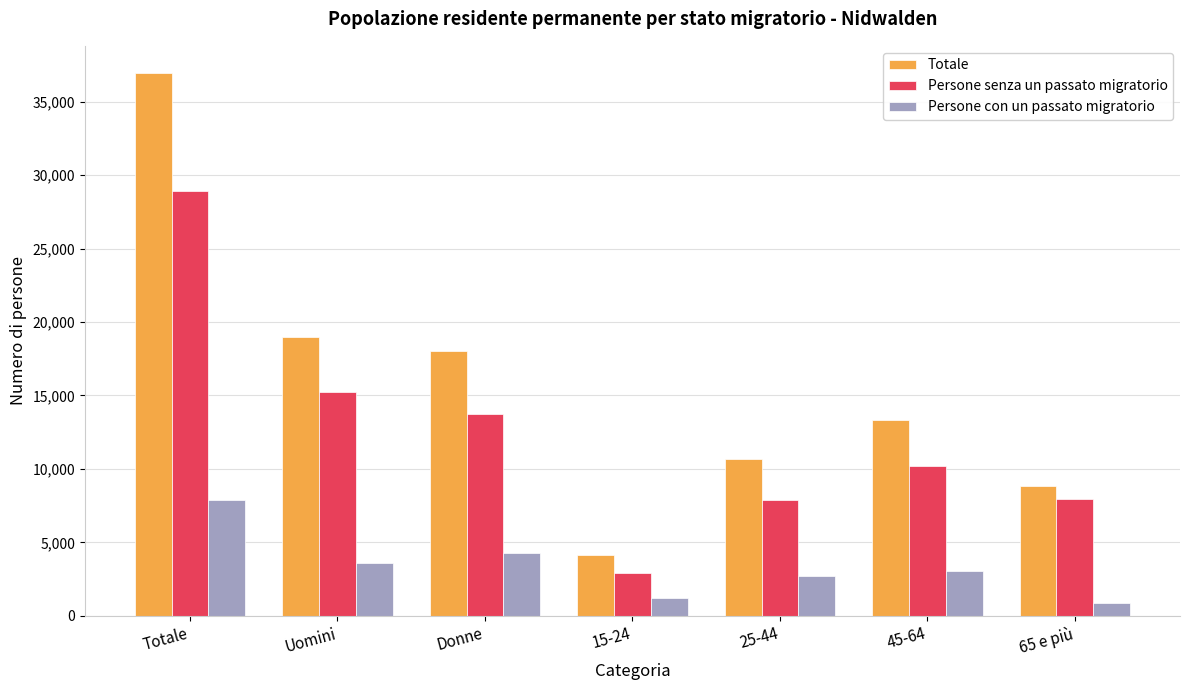

What value does the Persone con un passato migratorio series have at 65 e più?

894.8